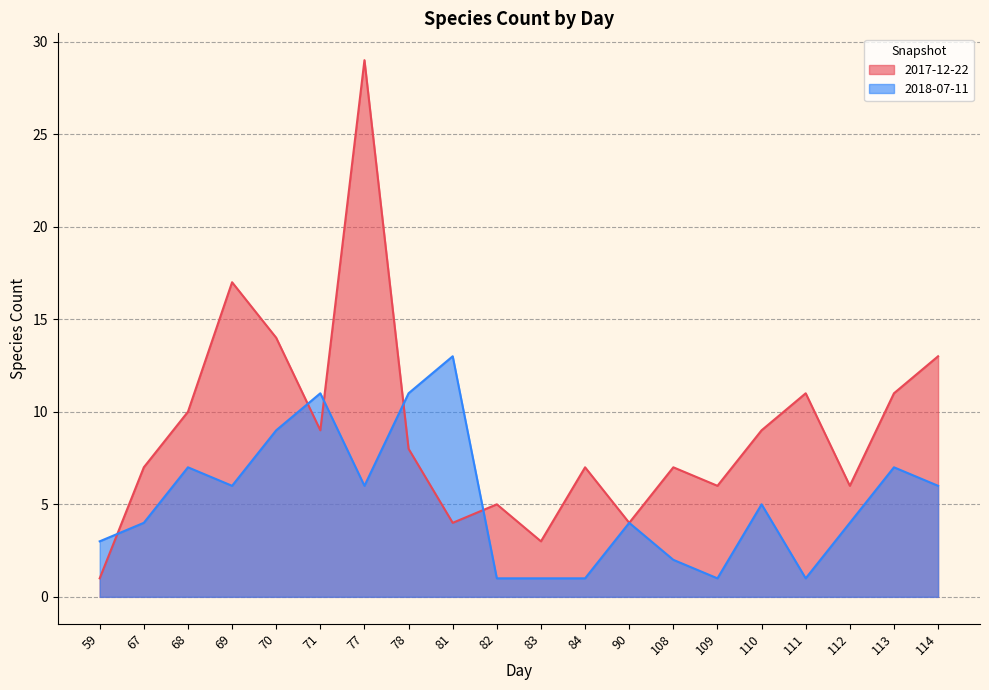

At which label is 2018-07-11 closest to 7?

68